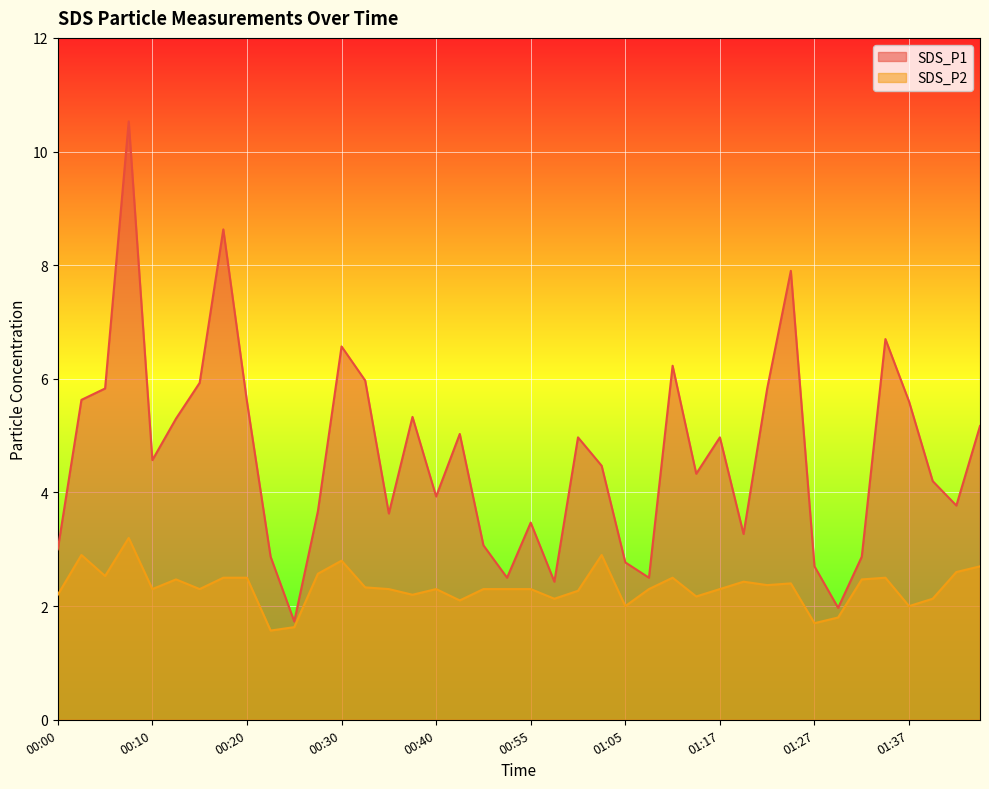

True or false: SDS_P2 and SDS_P1 intersect in this chart.

False